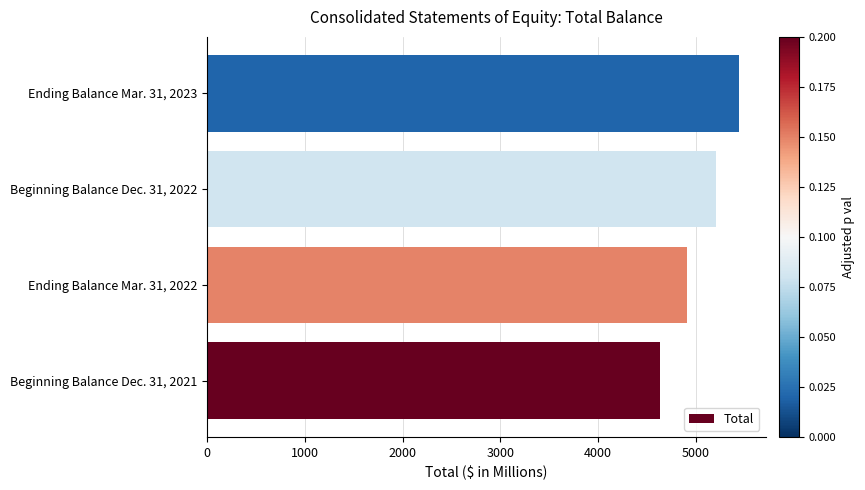

Rank the categories by value from highest to lowest.

Ending Balance Mar. 31, 2023, Beginning Balance Dec. 31, 2022, Ending Balance Mar. 31, 2022, Beginning Balance Dec. 31, 2021